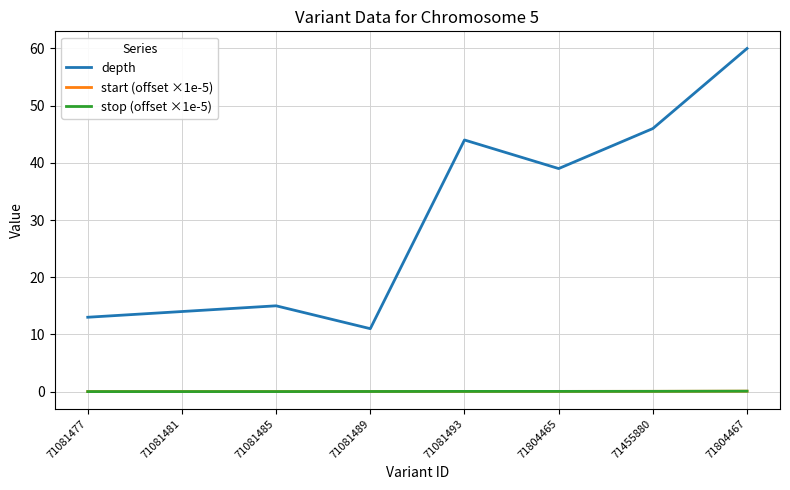

Which series has the widest spread of values?

depth